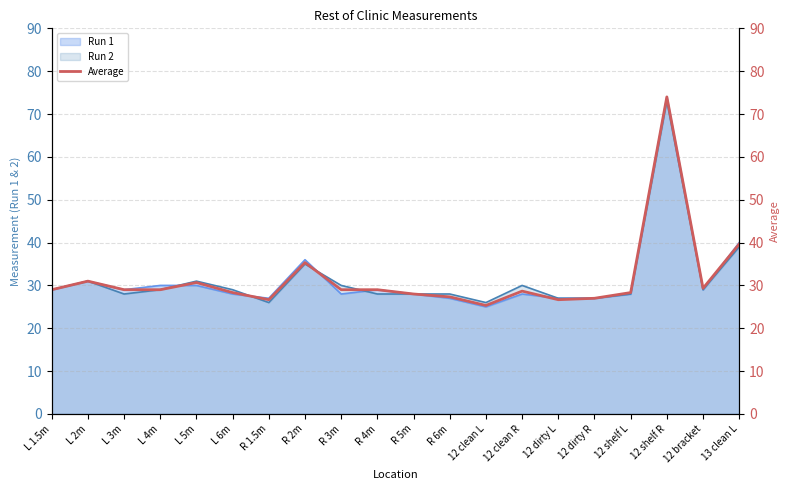

What is the average value?

31.6